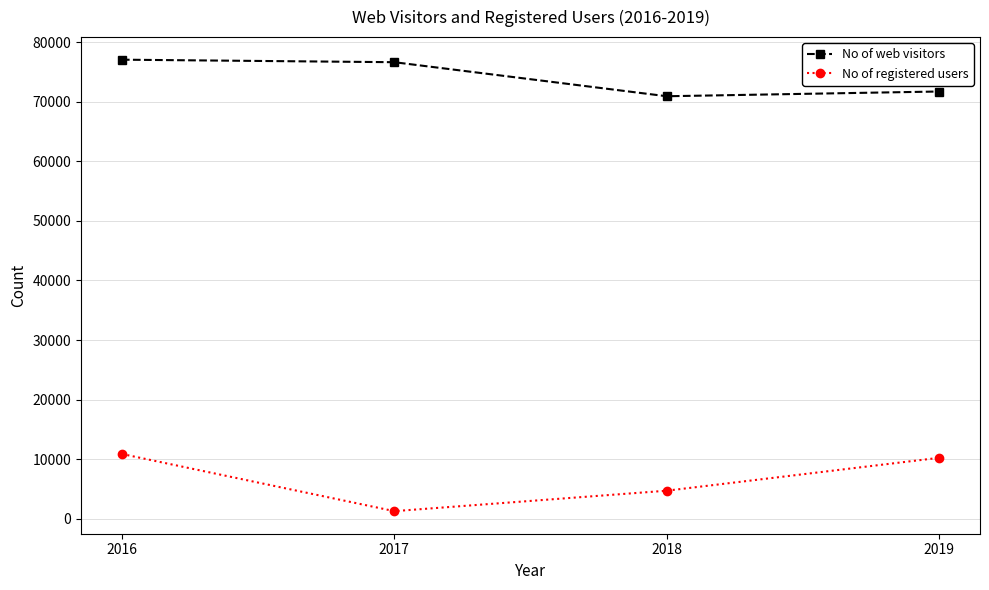

Reading left to right, what are all the values shown in this chart?

No of web visitors: 2016=77041	2017=76618	2018=70907	2019=71702
No of registered users: 2016=10887	2017=1295	2018=4727	2019=10245